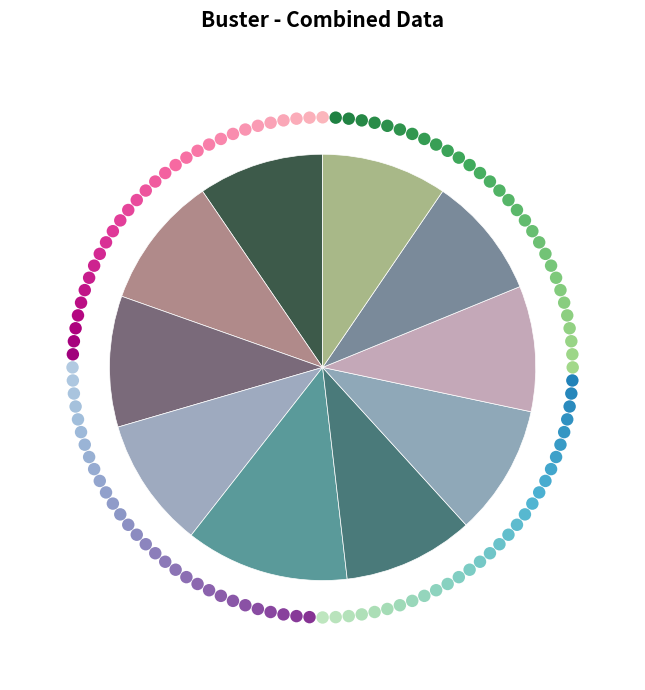

Rank the categories by value from lowest to highest.

2016-07-04, 2015-10-01, 2016-01-04, 2016-04-05, 2015-07-03, 2015-04-09, 2015-01-19, 2014-09-08, 2014-03-28, 2013-12-20